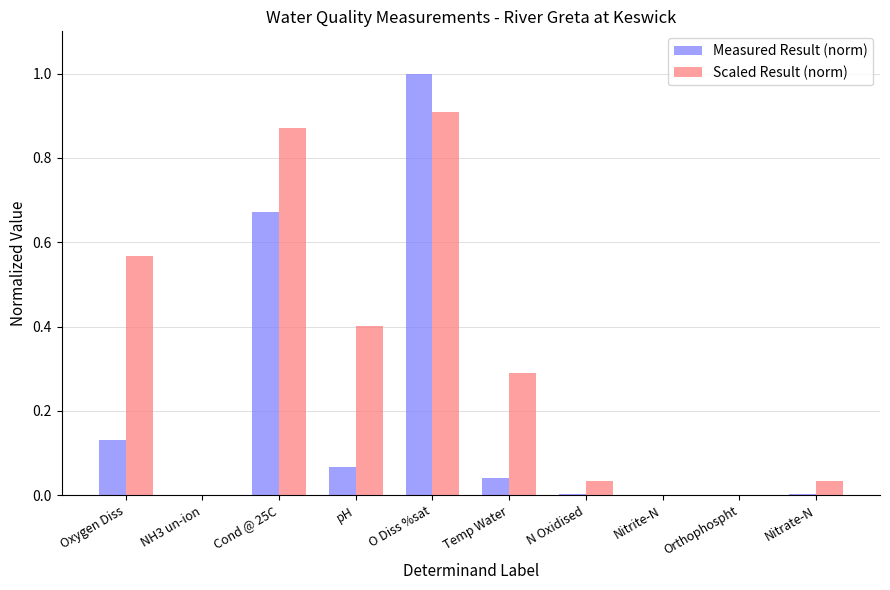

Which series changed the most between NH3 un-ion and O Diss %sat?

Measured Result (norm)